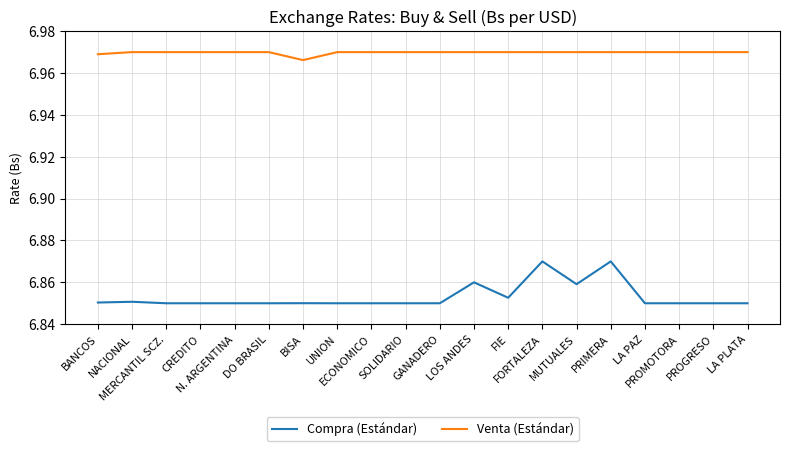

Rank the series by their maximum value, from lowest to highest.

Compra (Estándar), Venta (Estándar)